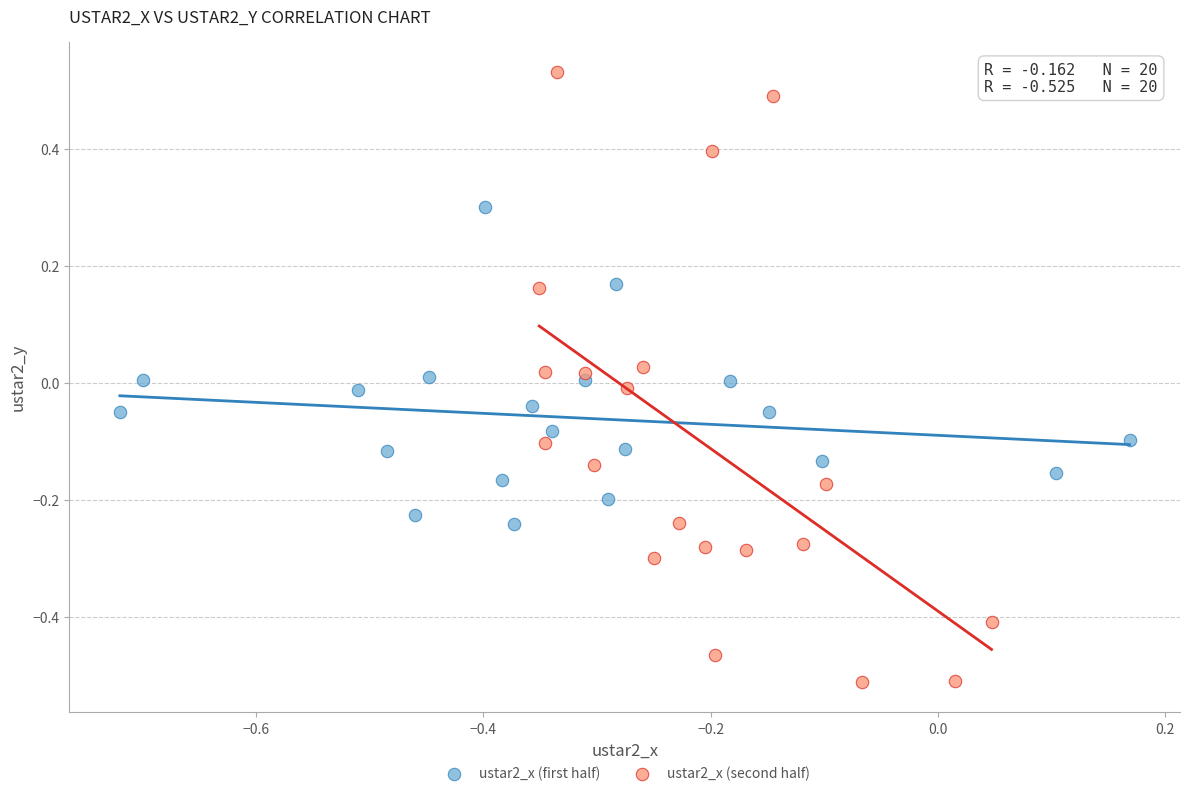

Which series reaches the maximum Y coordinate?

ustar2_x (second half)